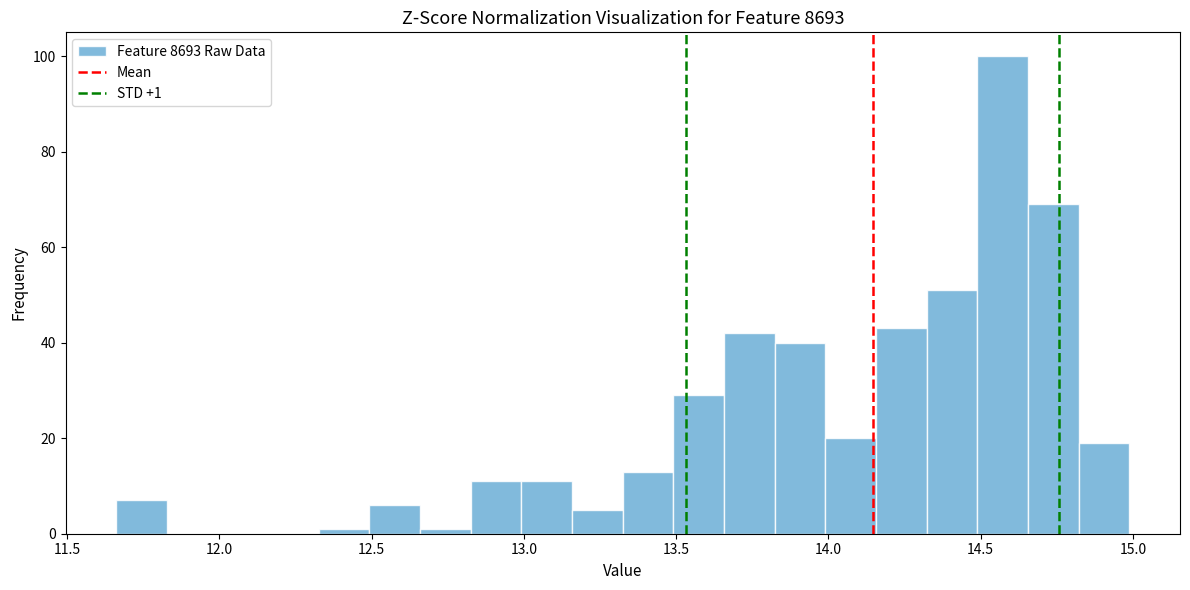

Read against the x-axis, roughly where is the centre of the tallest bar?

14.55